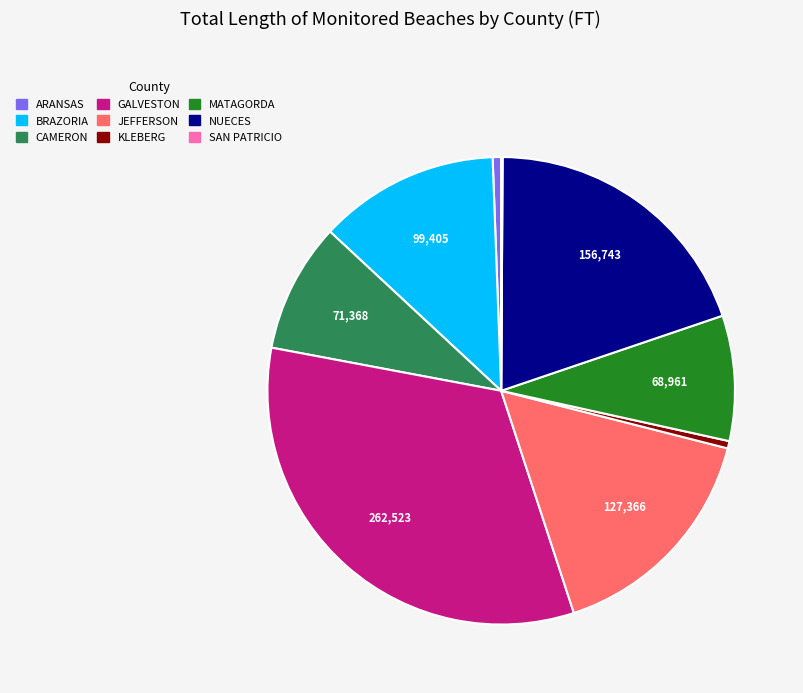

Approximately how many times larger is the value at GALVESTON compared to KLEBERG?

65.1